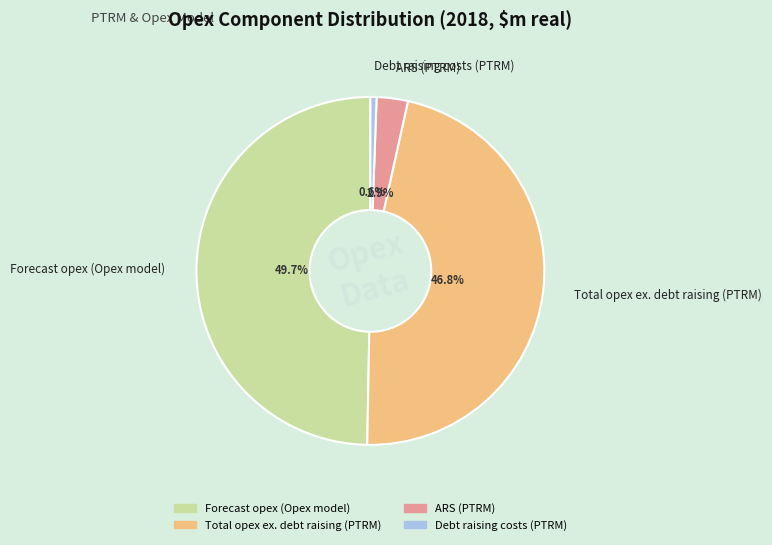

Which category has the smallest portion of the pie?

Debt raising costs (PTRM)